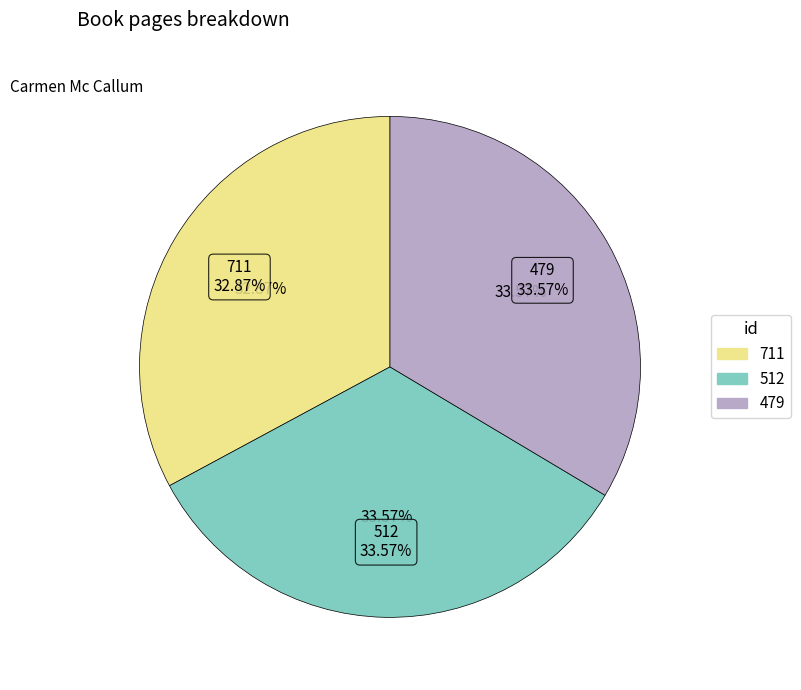

Rank the categories by value from highest to lowest.

512, 479, 711